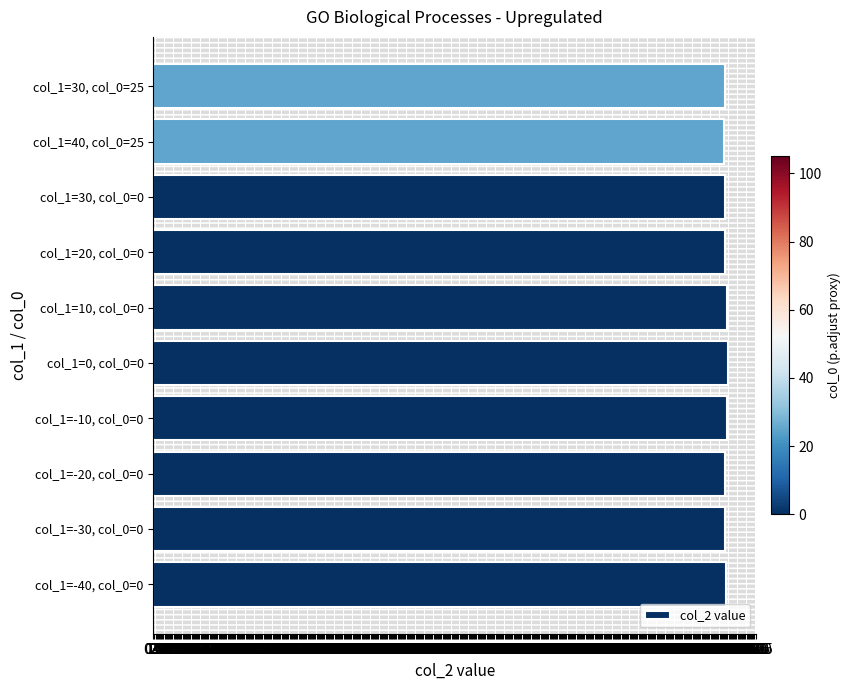

Approximately how many times larger is the value at col_1=30, col_0=0 compared to col_1=0, col_0=0?

1.0